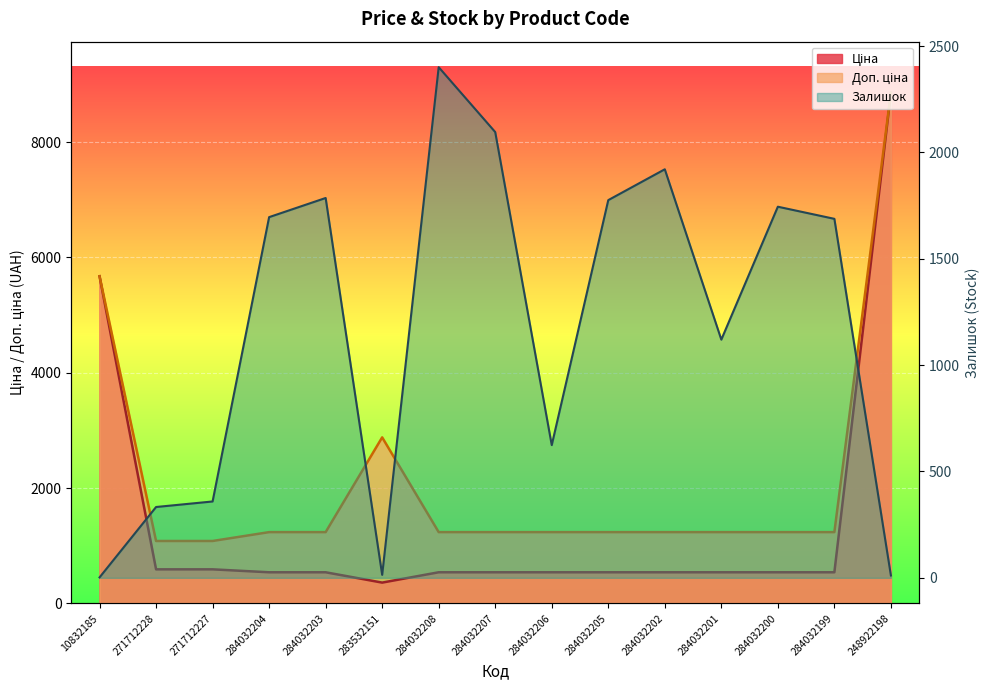

At which category is the sum across all series the highest?

248922198